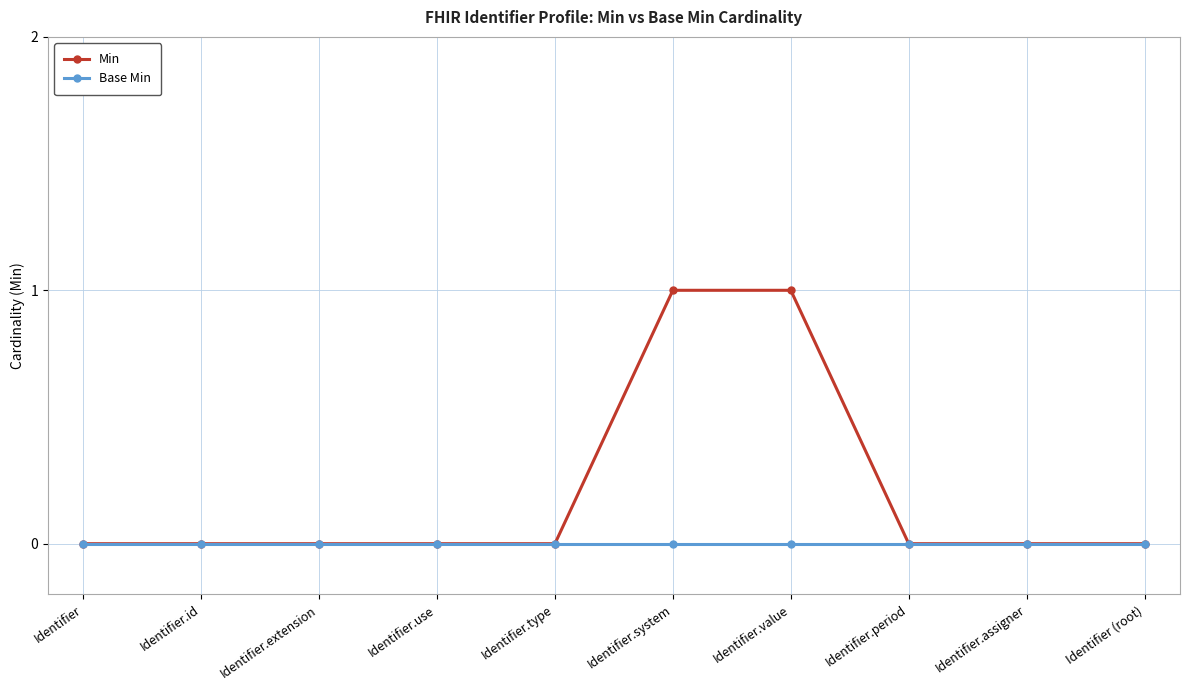

Count the number of data series in this chart.

2